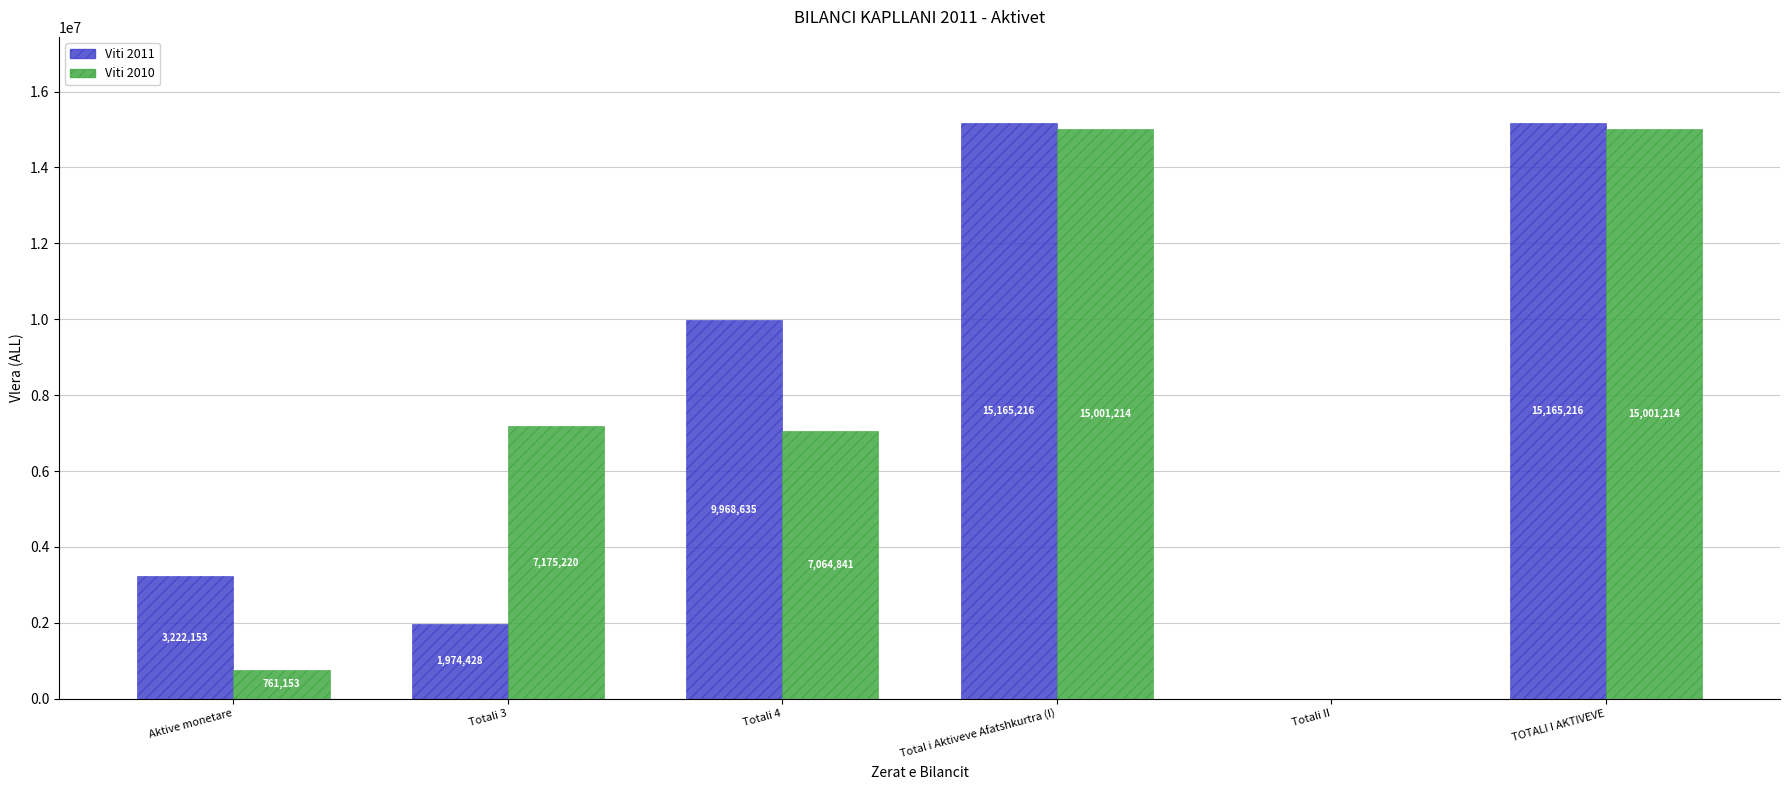

Where does the Viti 2011 series first go above 9968634?

Totali 4